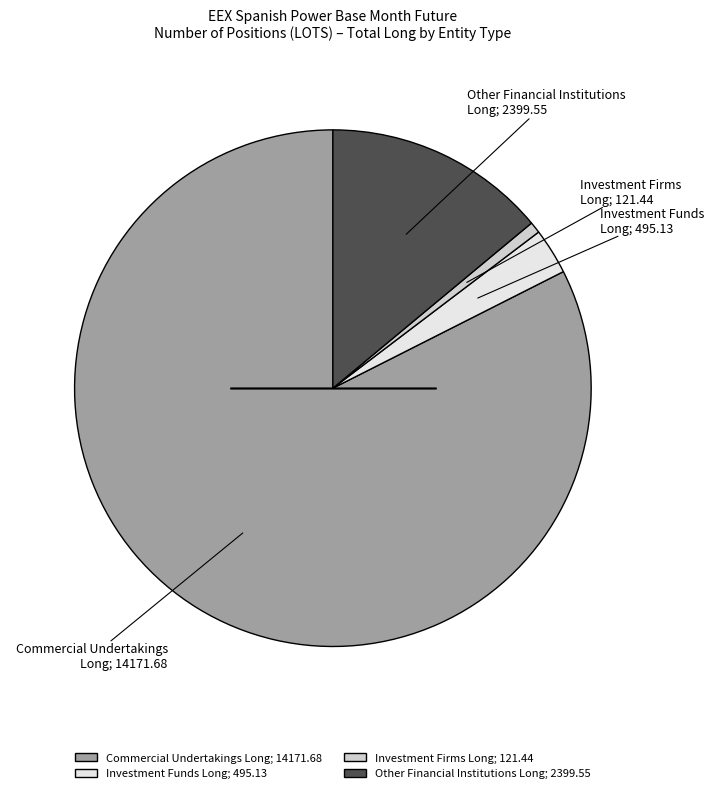

Is there any slice that represents more than half of the pie?

Yes